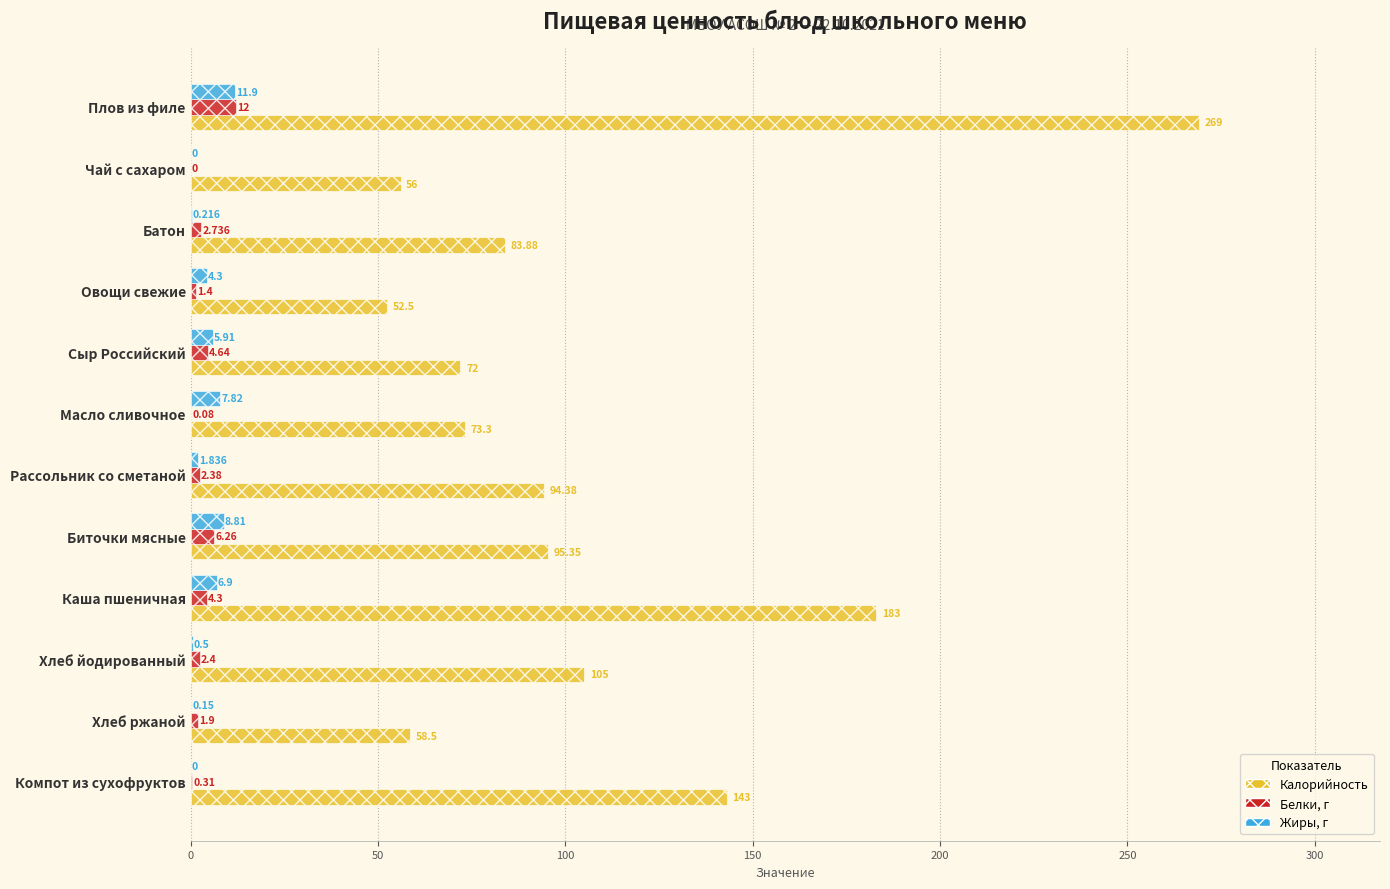

At which category is the sum across all series the highest?

Плов из филе